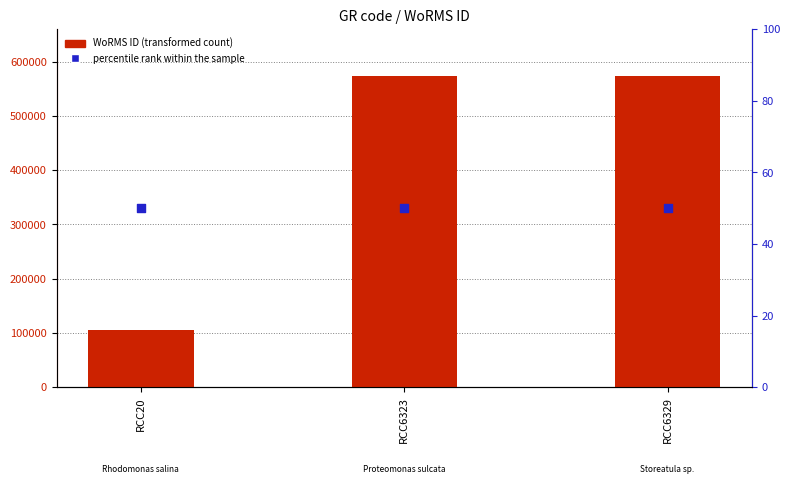

At how many categories does at least one series exceed 199037?

2